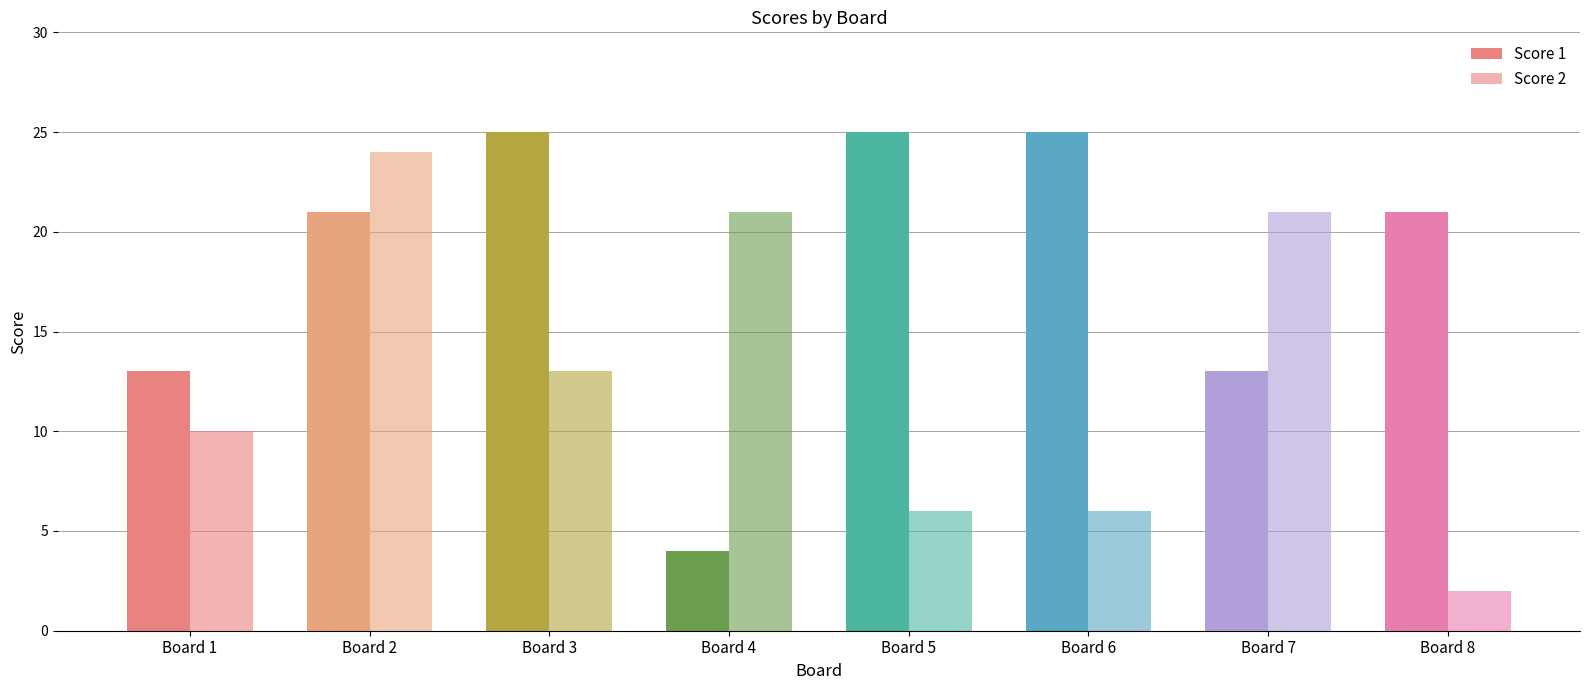

Count the number of data series in this chart.

2